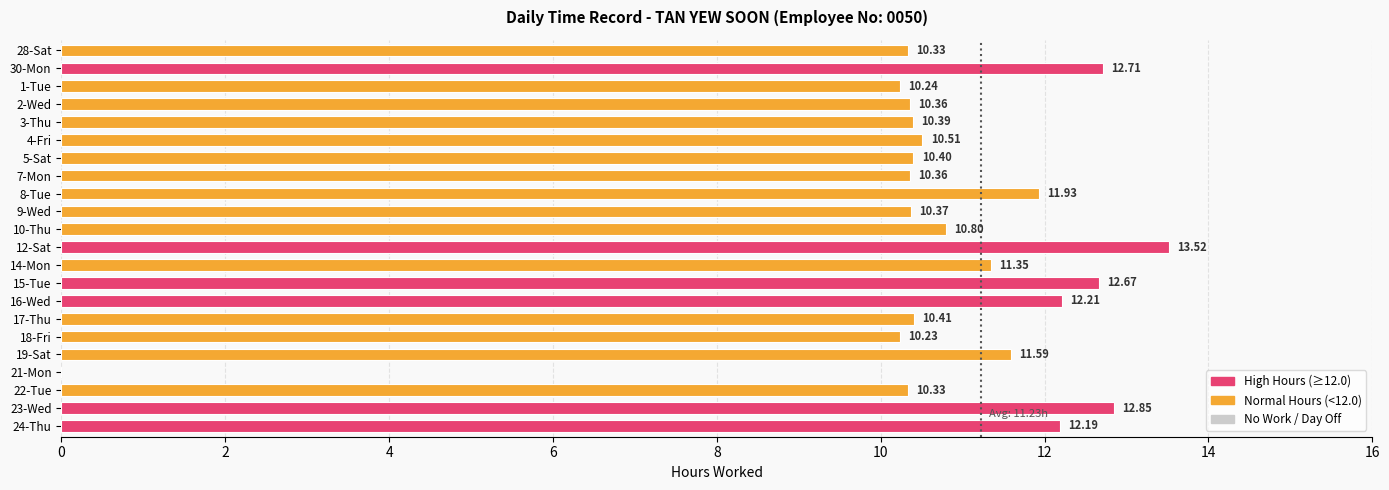

Which has a higher value, 1-Tue or 12-Sat?

12-Sat